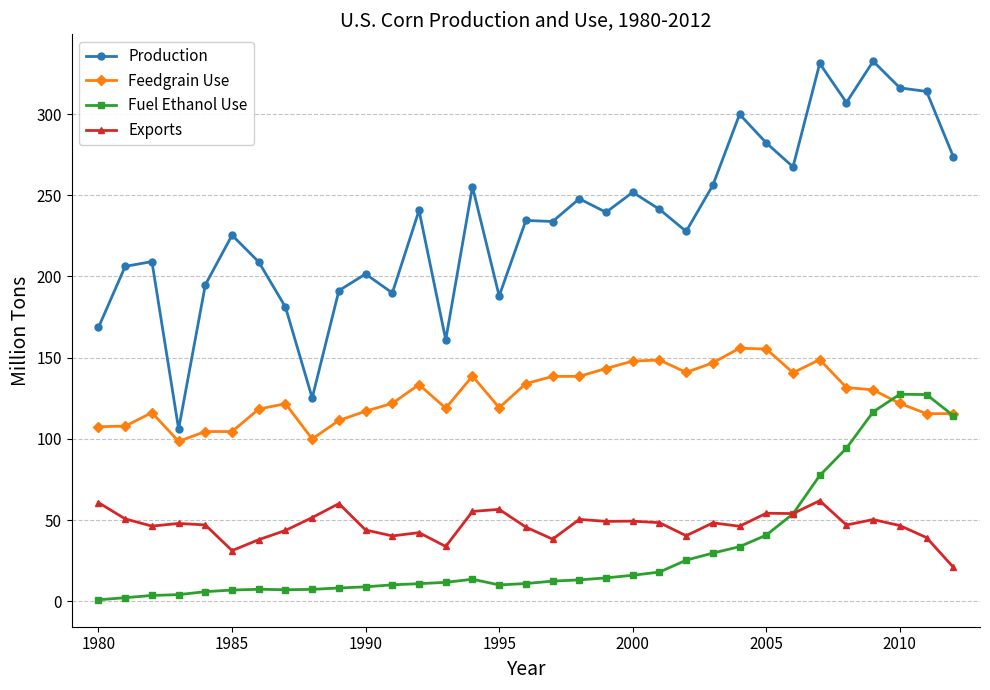

List the series in order of their peak value, lowest first.

Exports, Fuel Ethanol Use, Feedgrain Use, Production